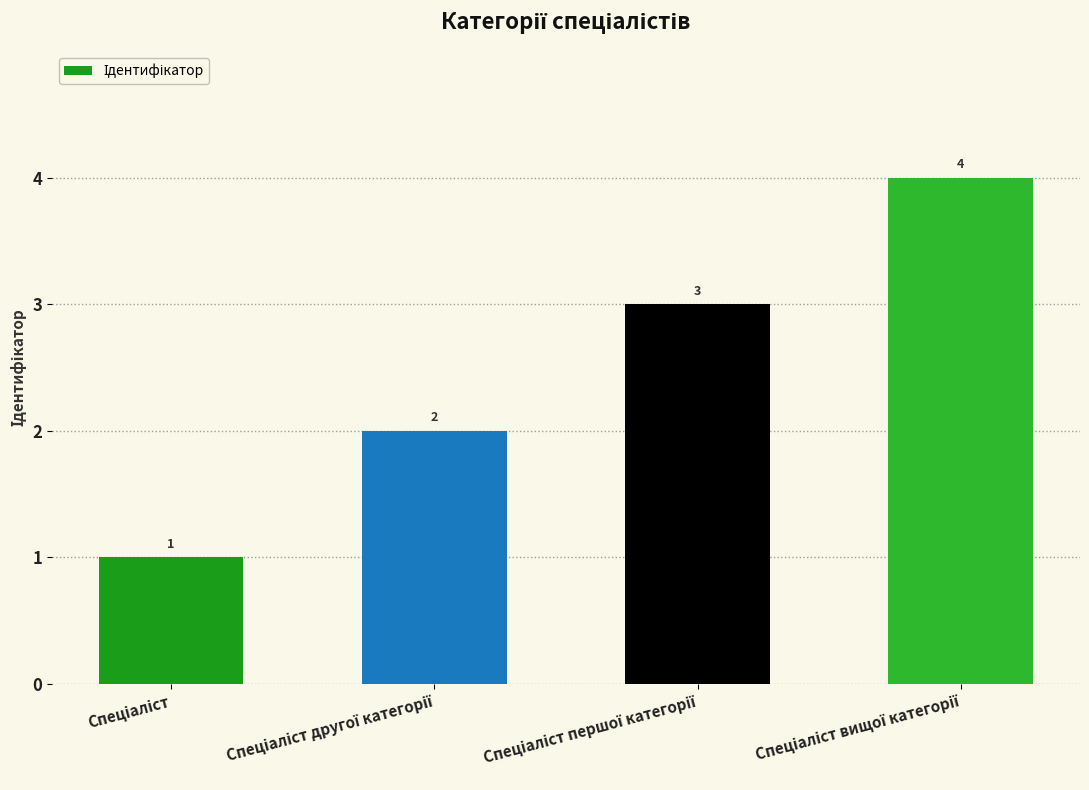

What is the greatest value displayed?

4